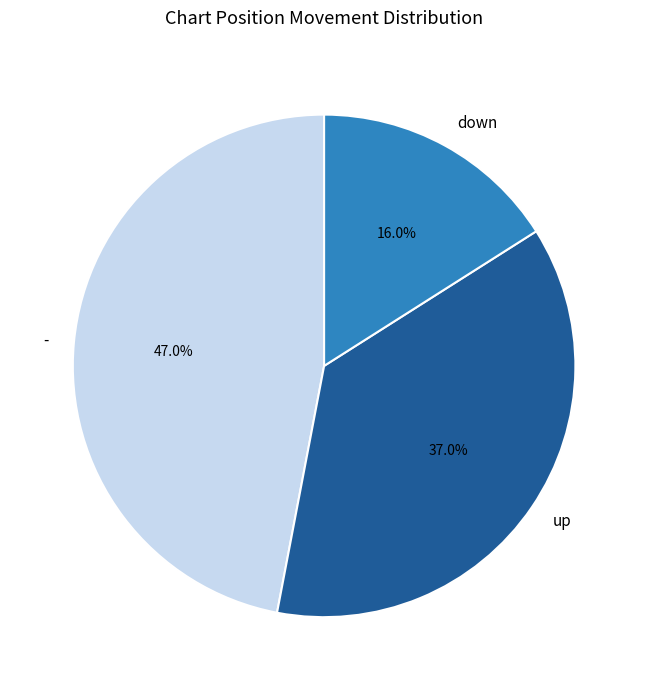

Do down and - together represent more than half of the pie?

Yes